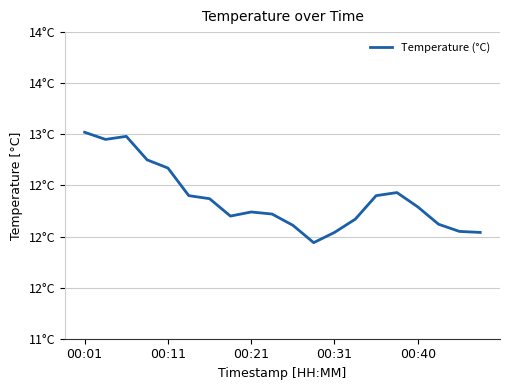

Does the chart display data point markers on the line(s)?

No